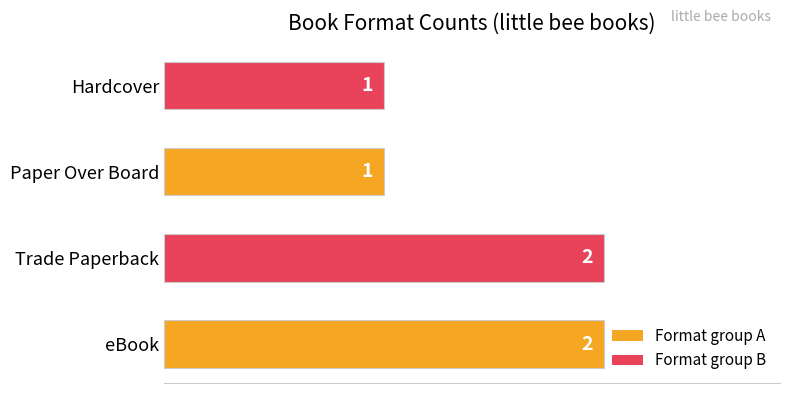

Between Paper Over Board and Trade Paperback, which is larger?

Trade Paperback